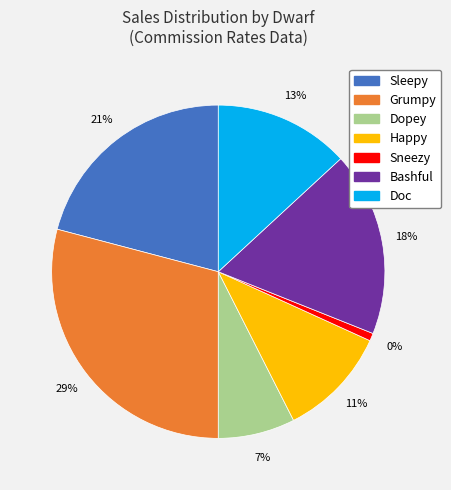

Count the number of slices in the pie.

7